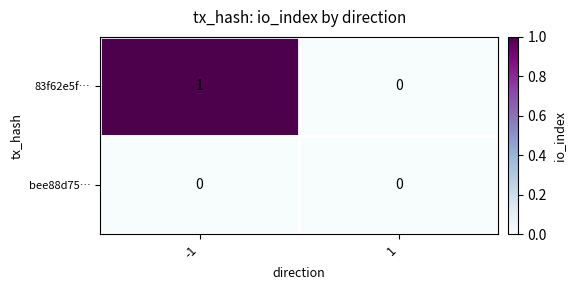

Which series changed the most between -1 and 1?

83f62e5f…